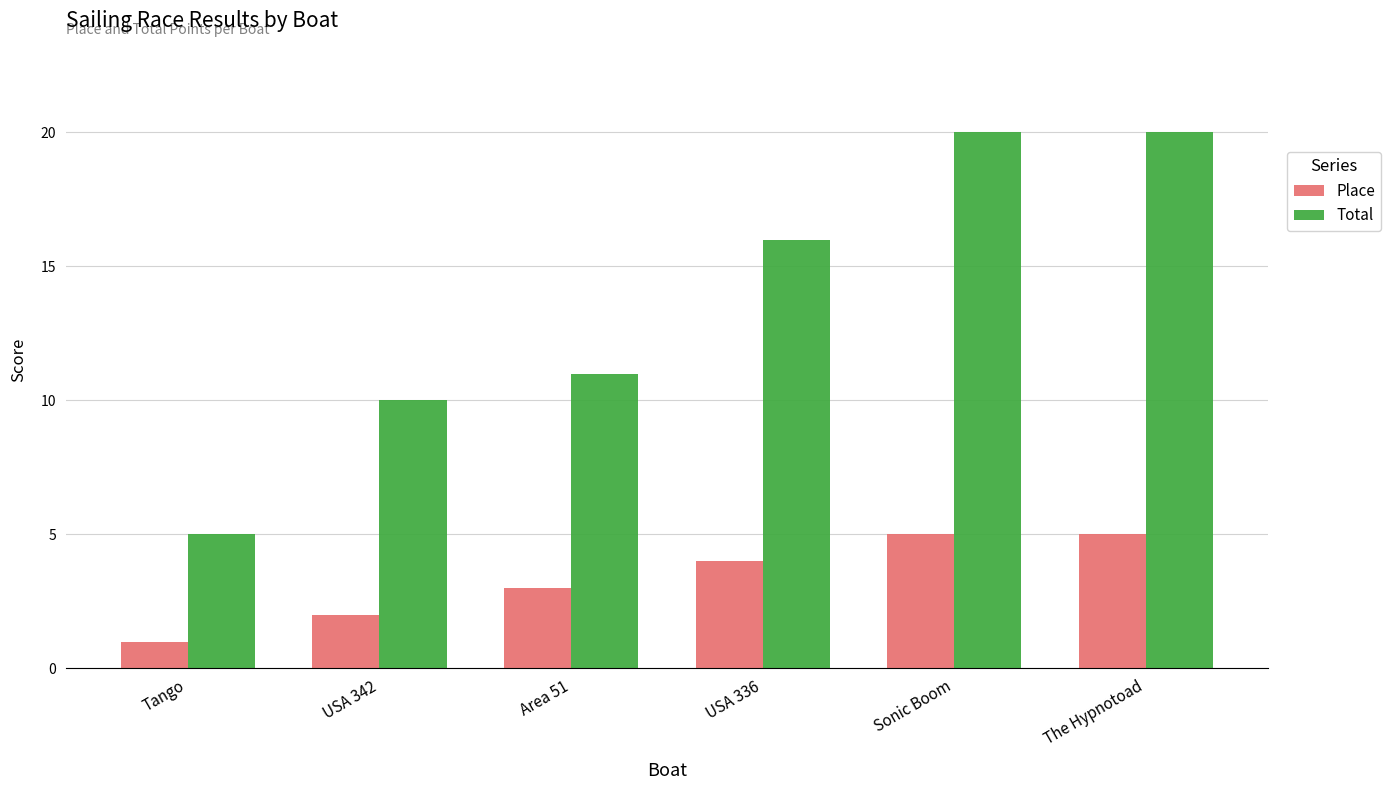

What are all the series names shown in the legend?

Place, Total